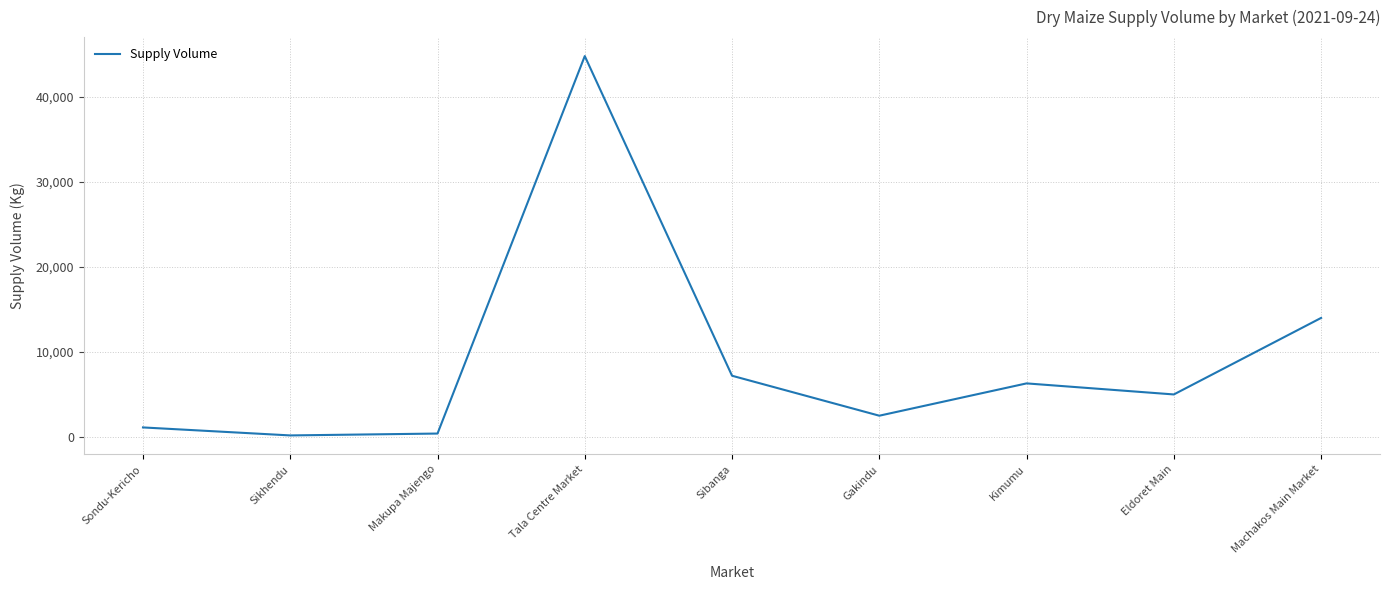

What is the ratio of the value at Kimumu to the value at Sibanga?

0.9